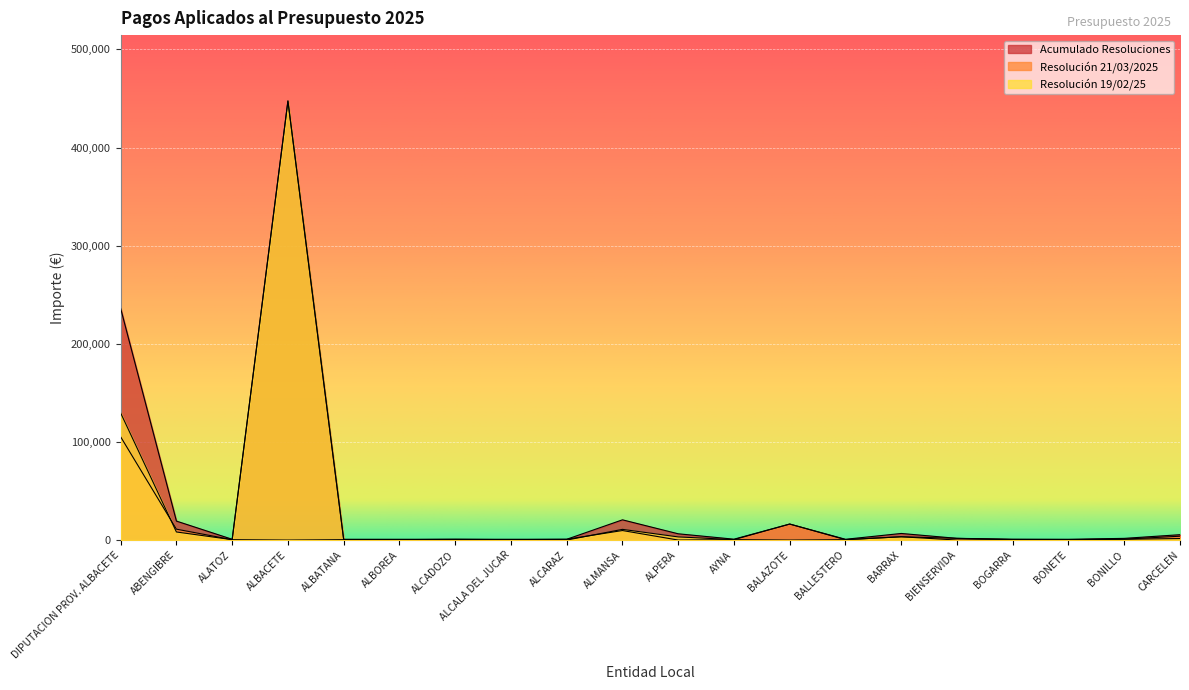

How many values in the Resolución 19/02/25 series are below 446?

10